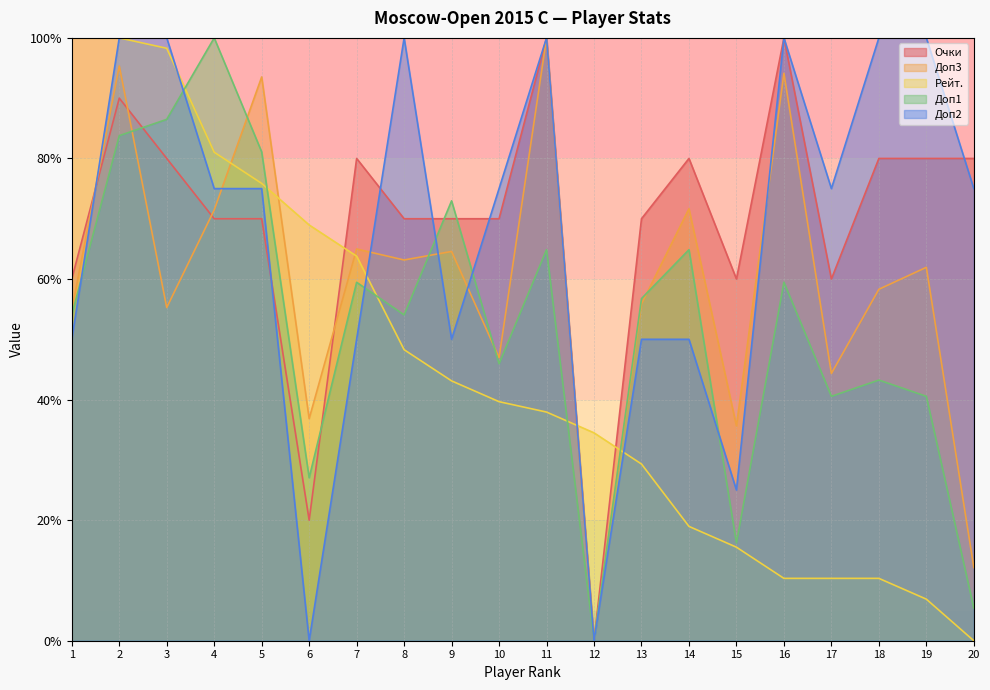

Is the value of Доп1 at 6 greater than the value of Очки at 11?

No